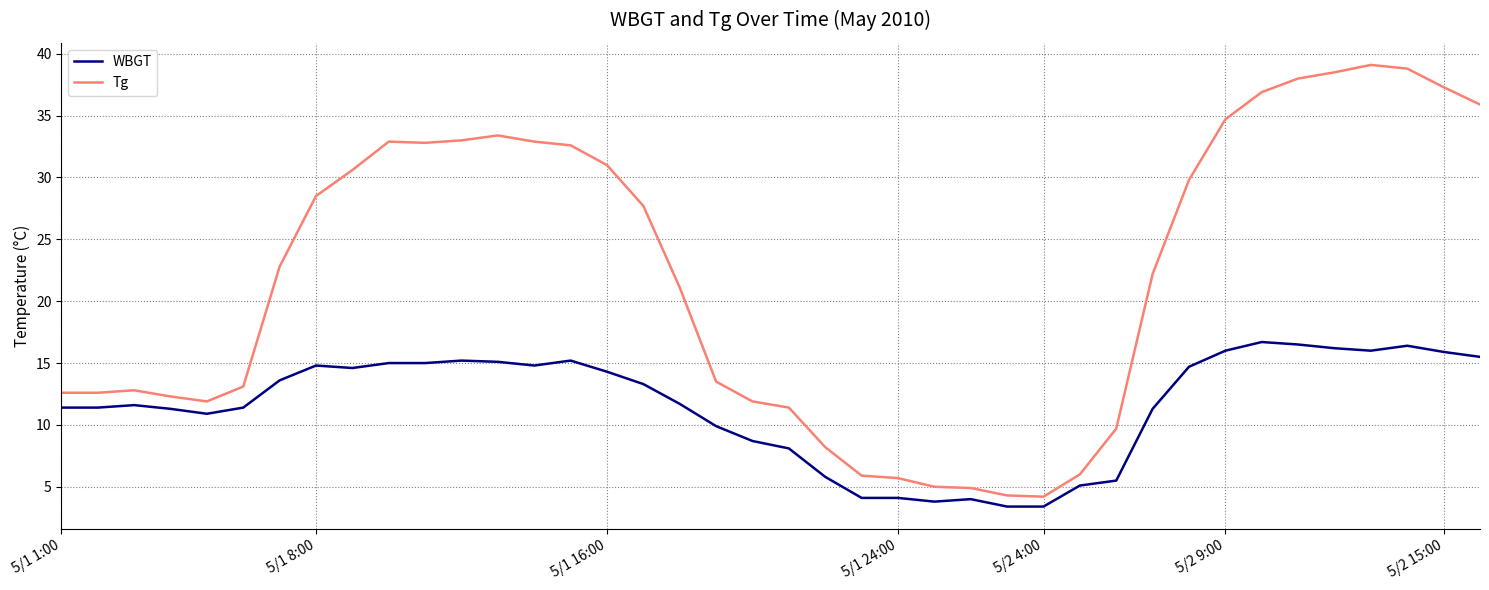

True or false: WBGT and Tg intersect in this chart.

False